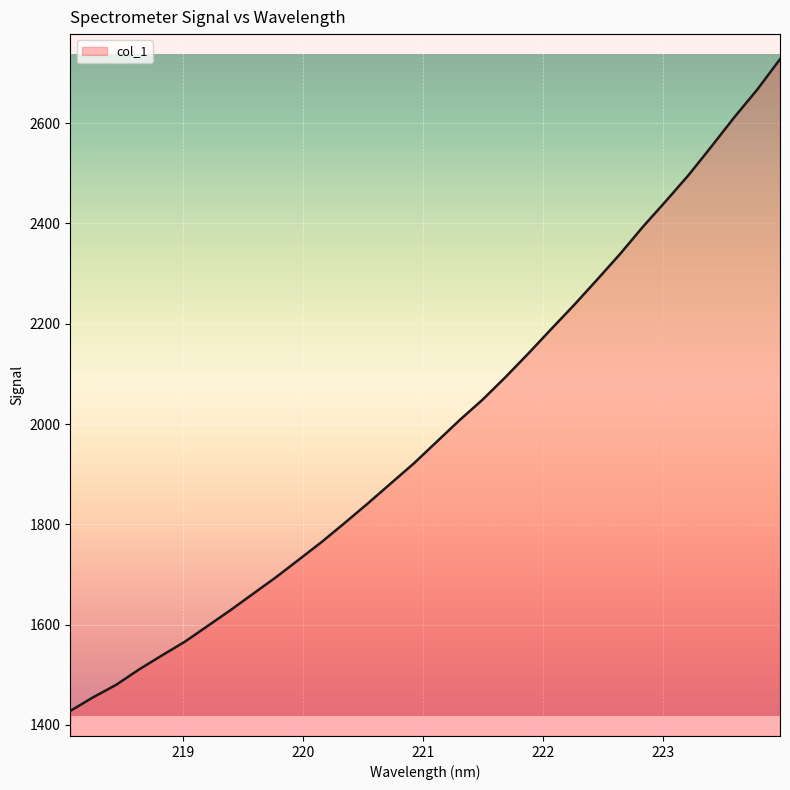

What is the minimum value shown in the chart?

1427.7